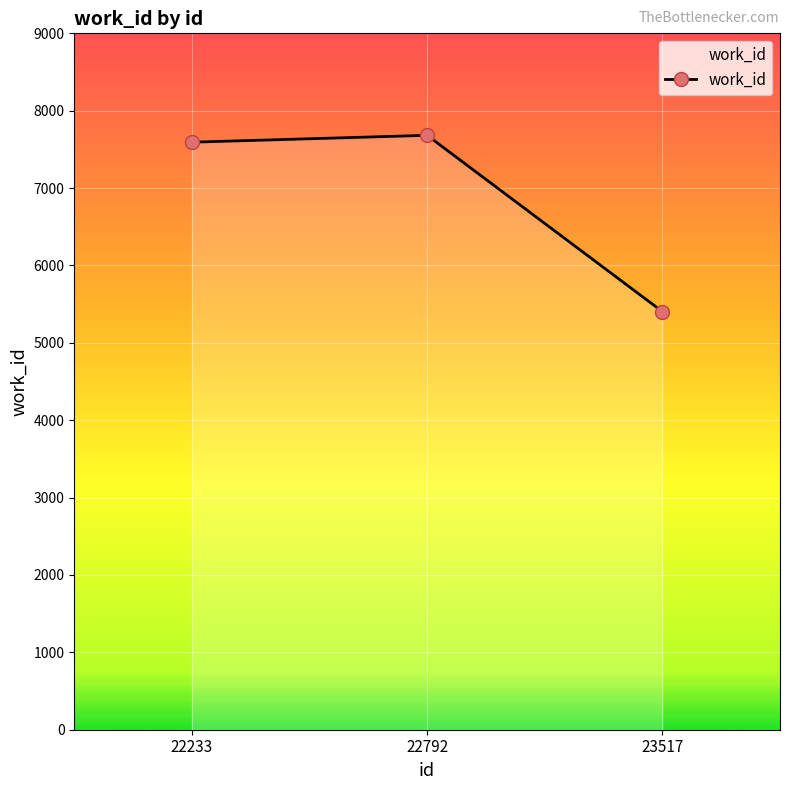

List the labels in order of value, largest first.

22792, 22233, 23517